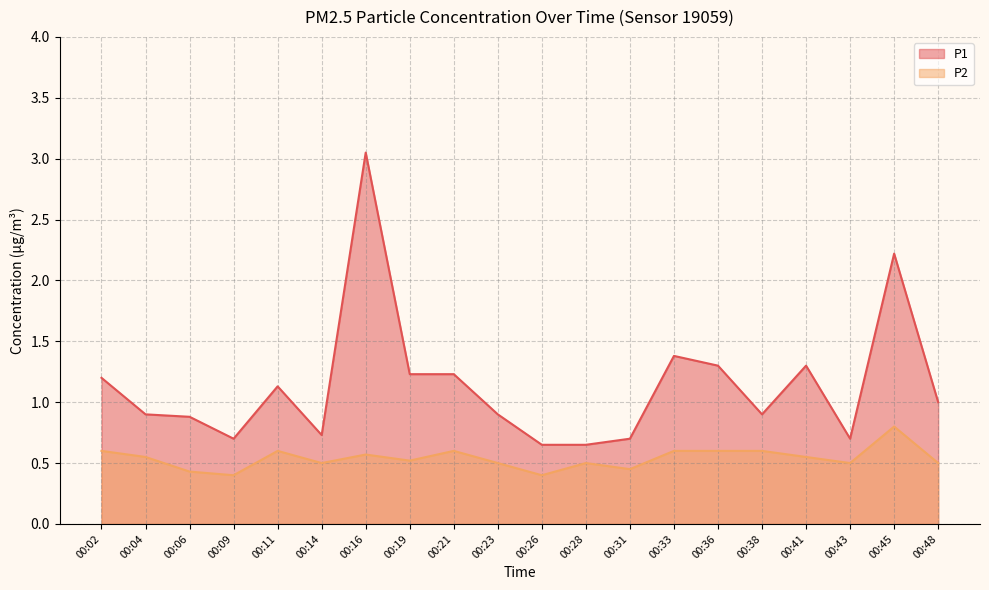

At 00:09, list the series in order from largest to smallest.

P1, P2